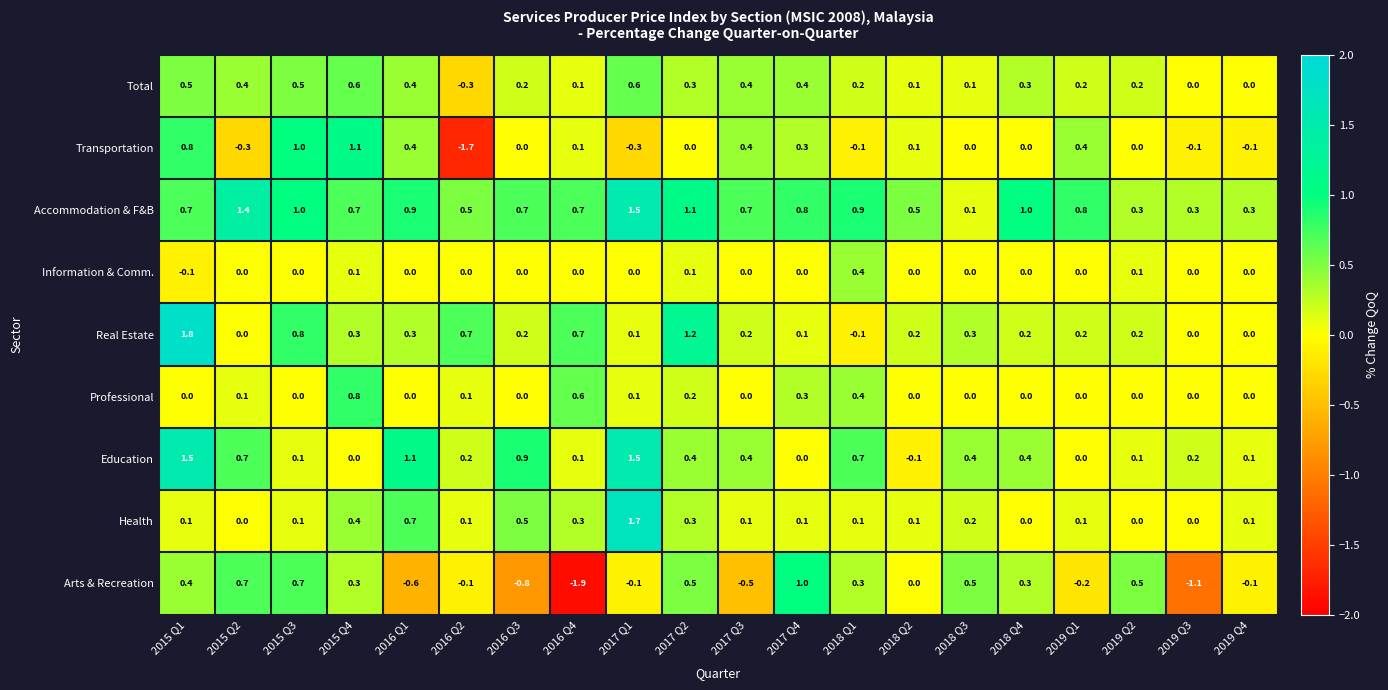

How many Total values are between 0 and 1?

19